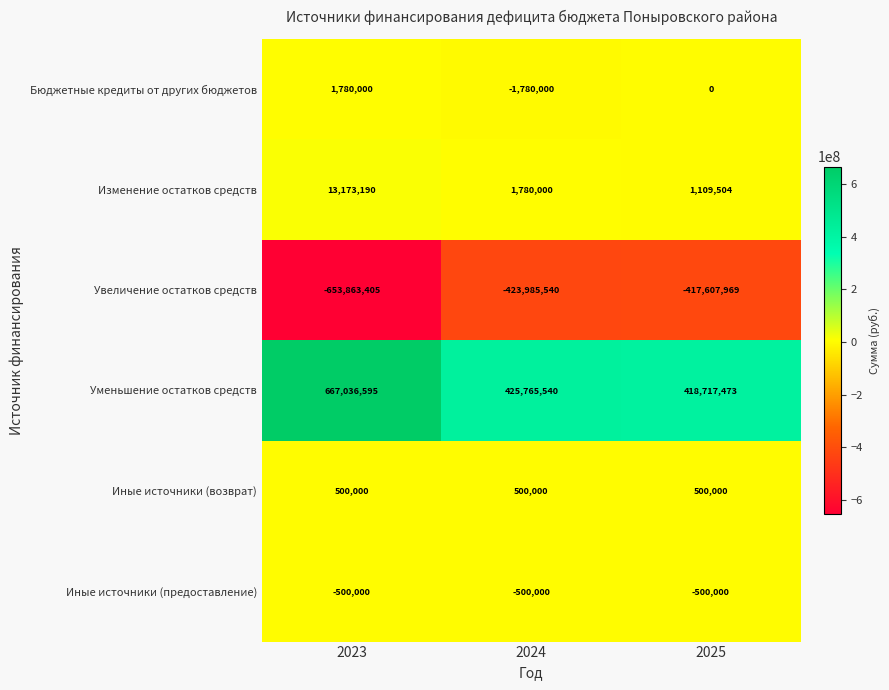

What is the difference between the maximum and minimum values in the Изменение остатков средств series?

12063686